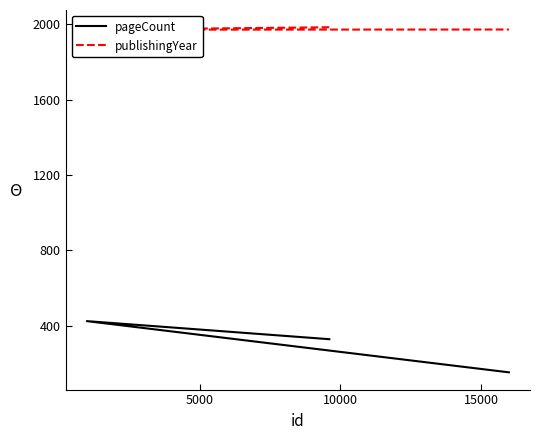

What are all the series names shown in the legend?

pageCount, publishingYear